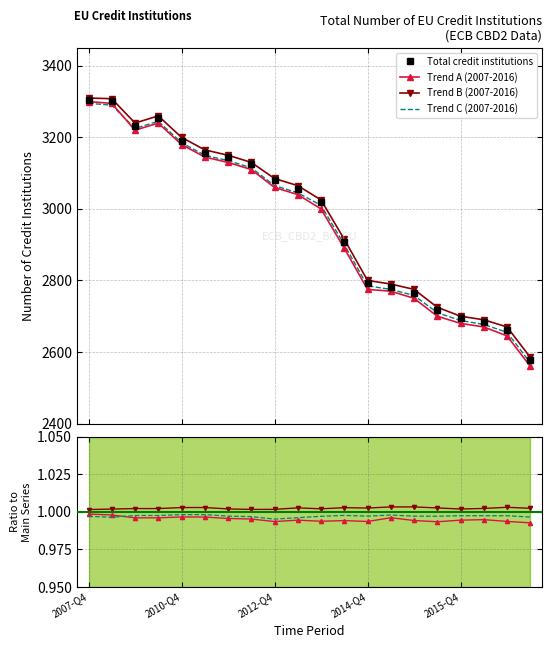

True or false: the data shows 1537 at 2013-Q4.

False